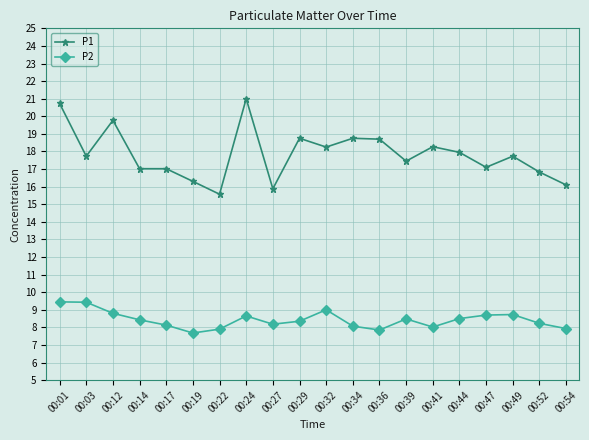

Which category has the lowest value in the P2 series?

00:19